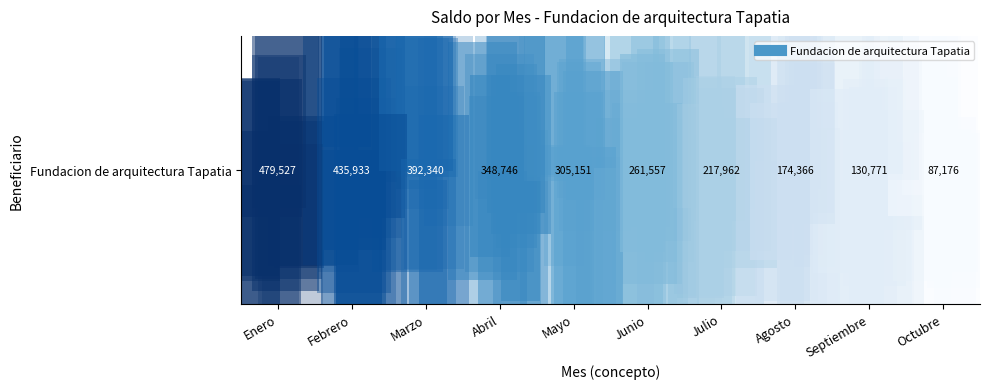

What is the change in value from Abril to Mayo?

-43594.3